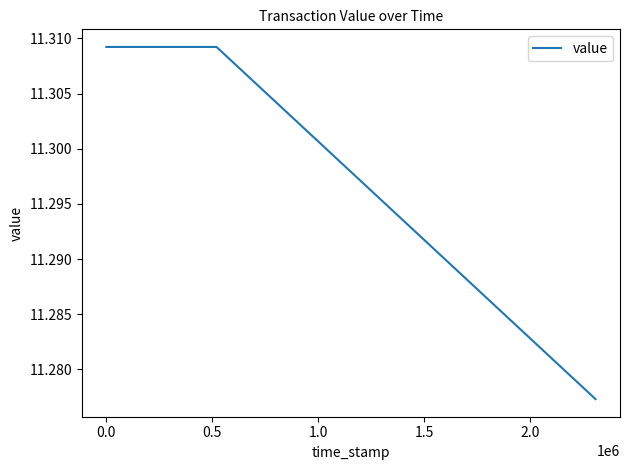

How many values are between 11 and 12?

4